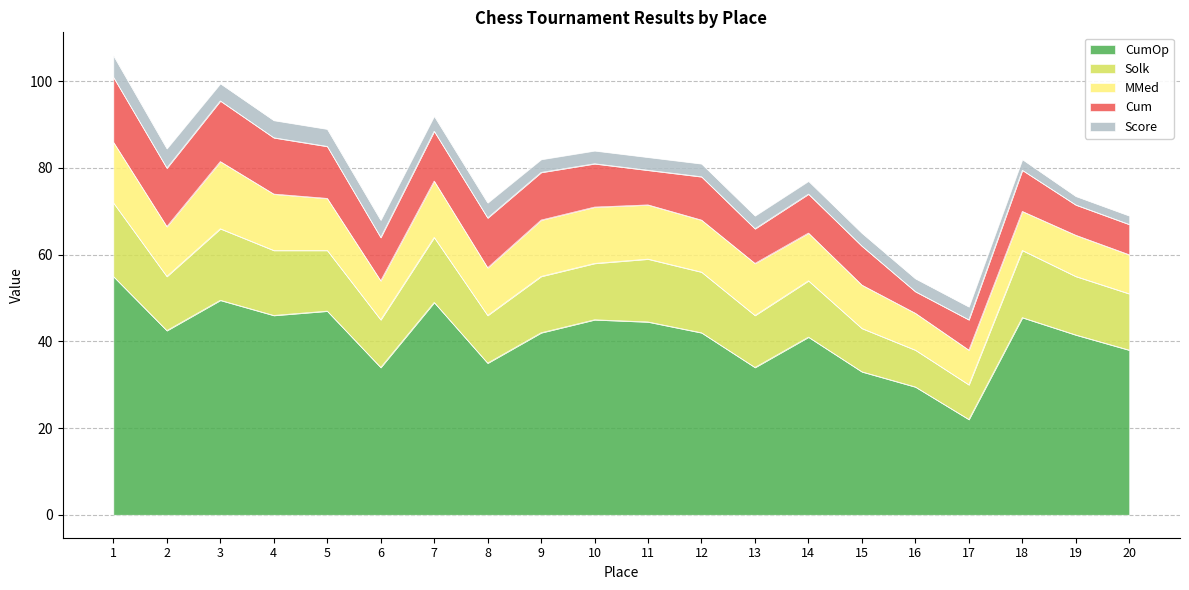

Where is Cum nearest to the value 10?

6